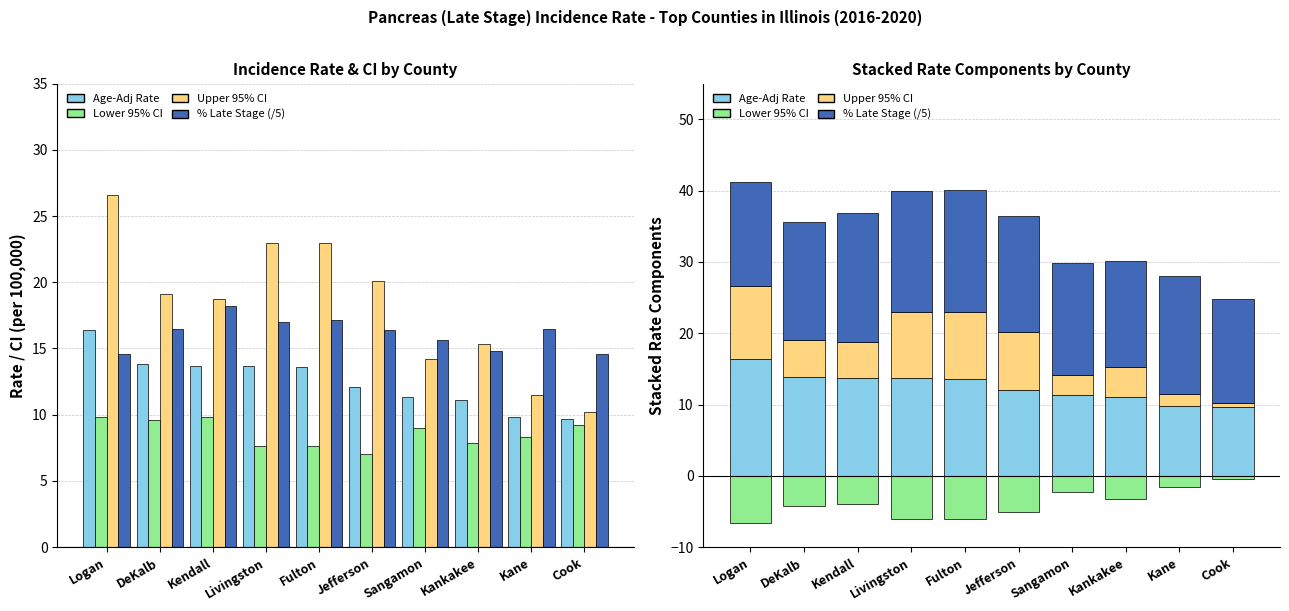

At which label does Age-Adj Rate first exceed 13?

Logan